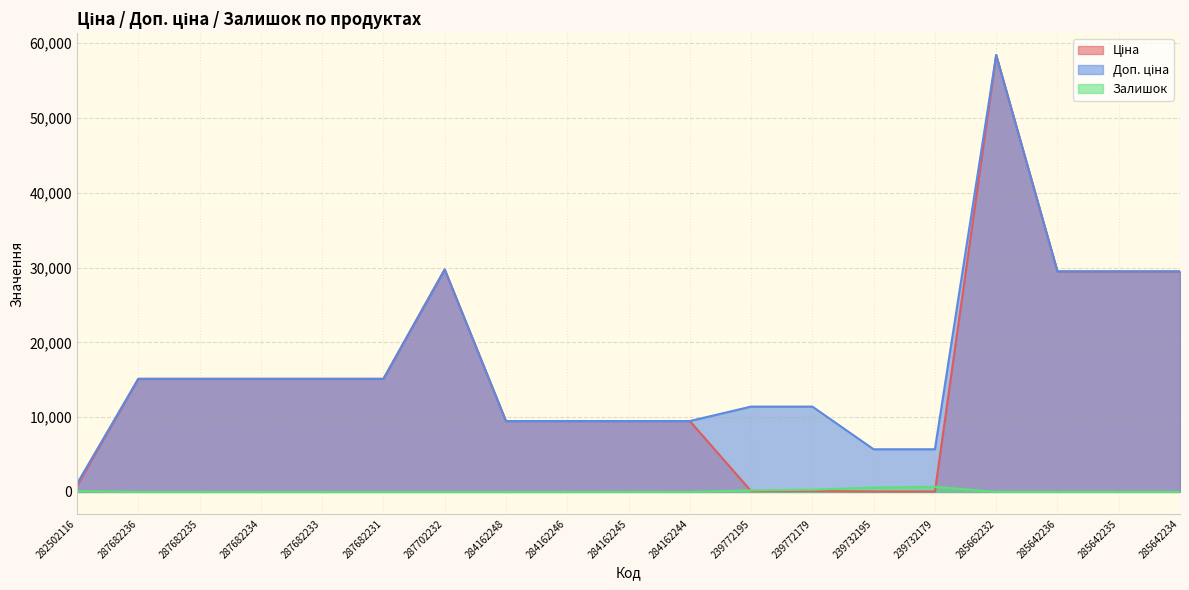

In Ціна, how many points are higher than both neighbors (excluding endpoints)?

2